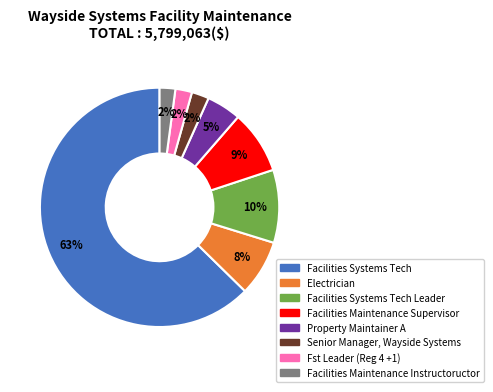

What is the ratio of the value at Property Maintainer A to the value at Electrician?

0.6